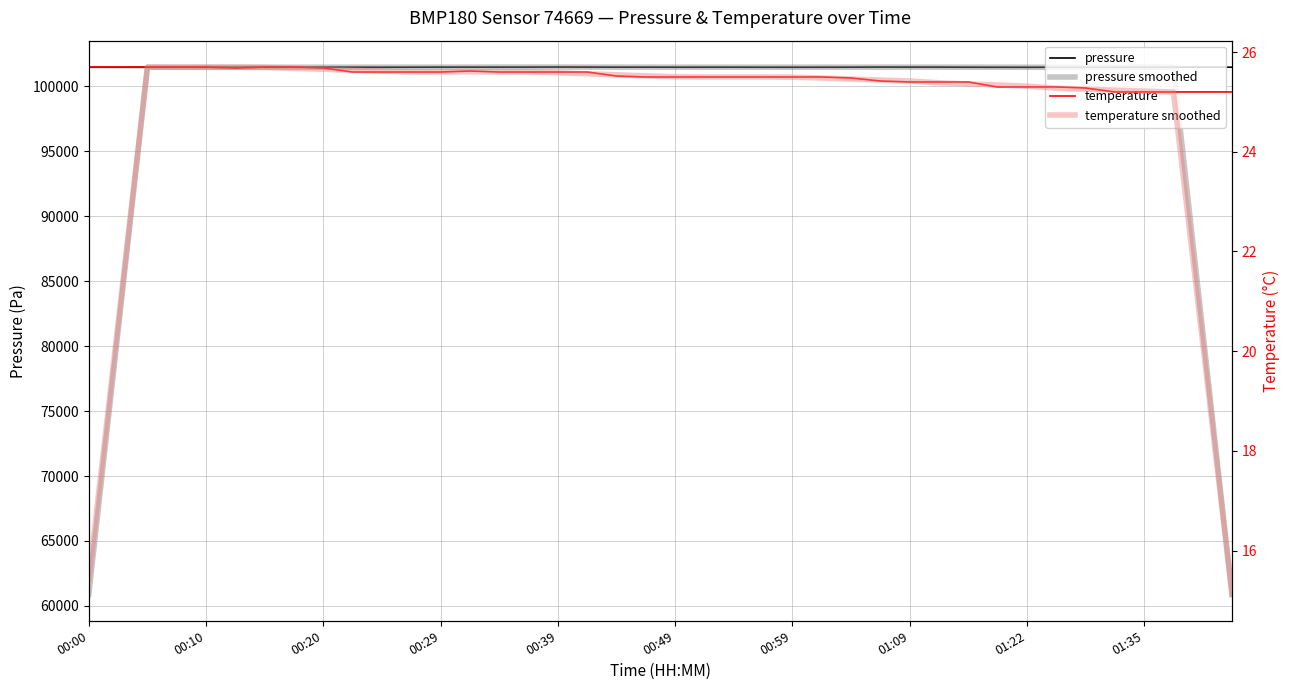

Which series has the largest range (max minus min)?

pressure smoothed